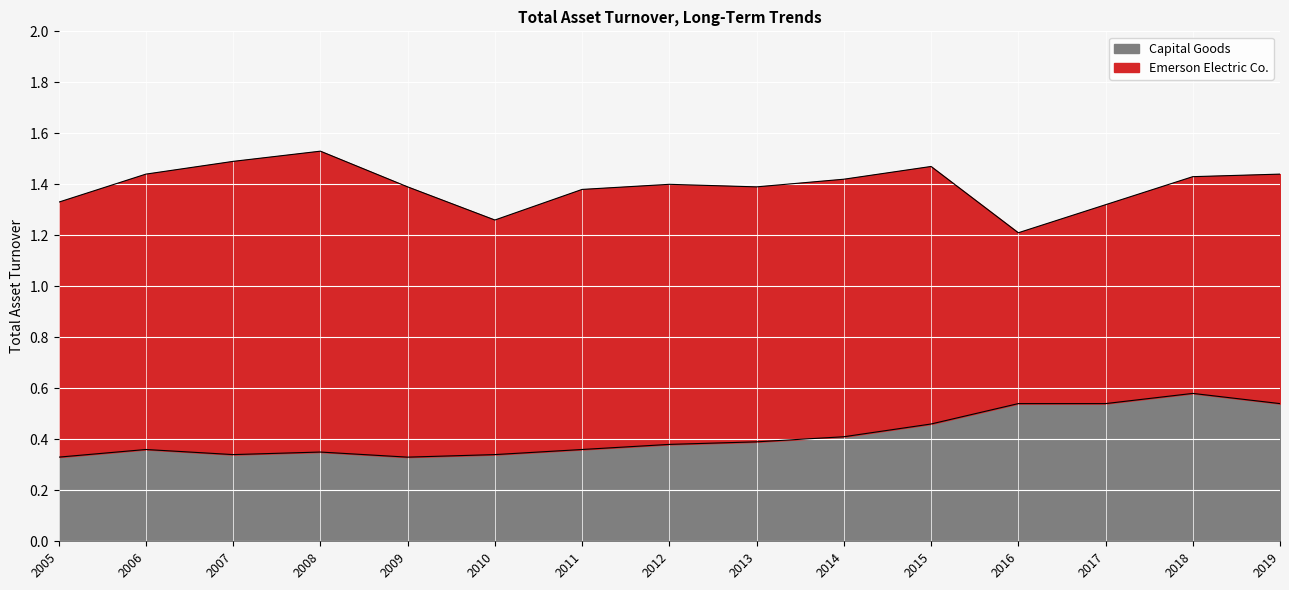

The Capital Goods series shows 0.2 at 2015. True or false?

False